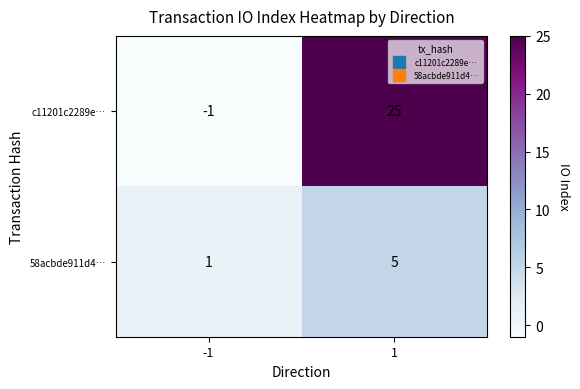

How many data points in c11201c2289e… are less than 25?

1